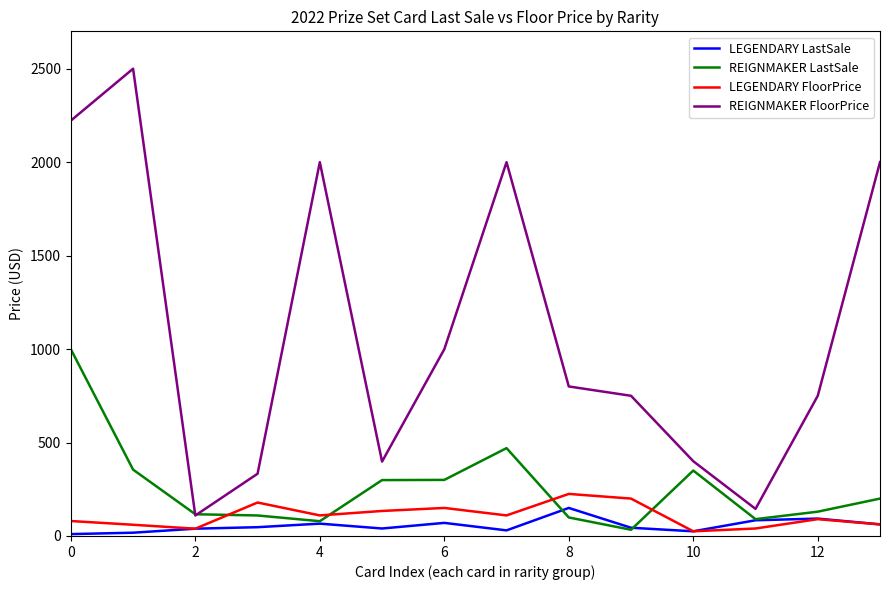

True or false: LEGENDARY LastSale and REIGNMAKER FloorPrice intersect in this chart.

False